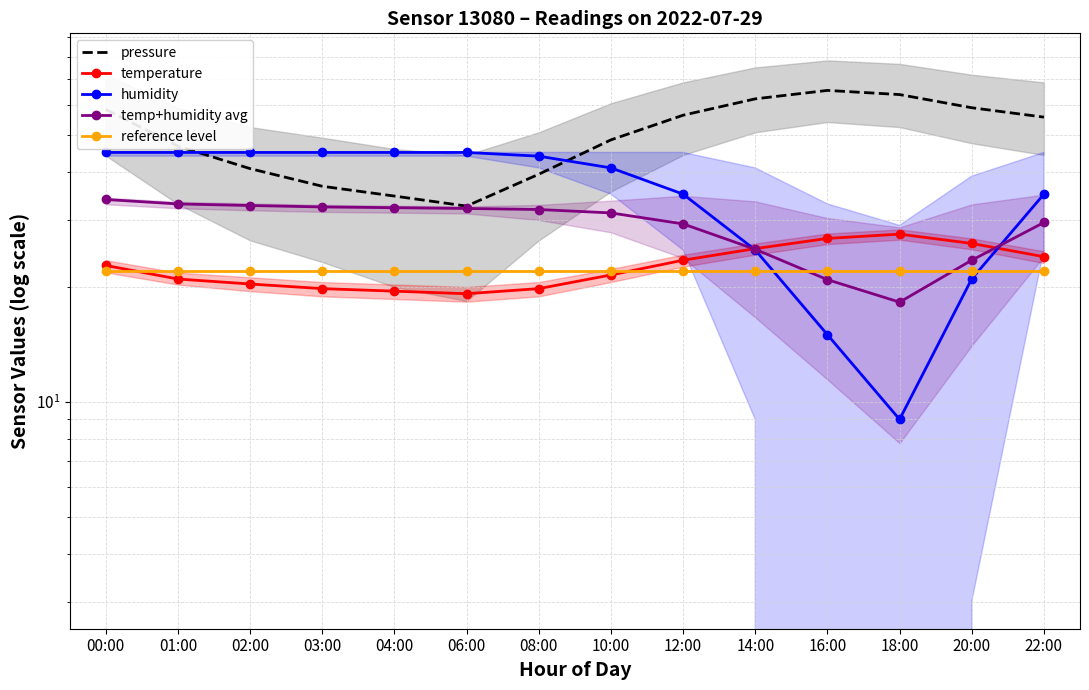

What position from the right is 01:00?

13